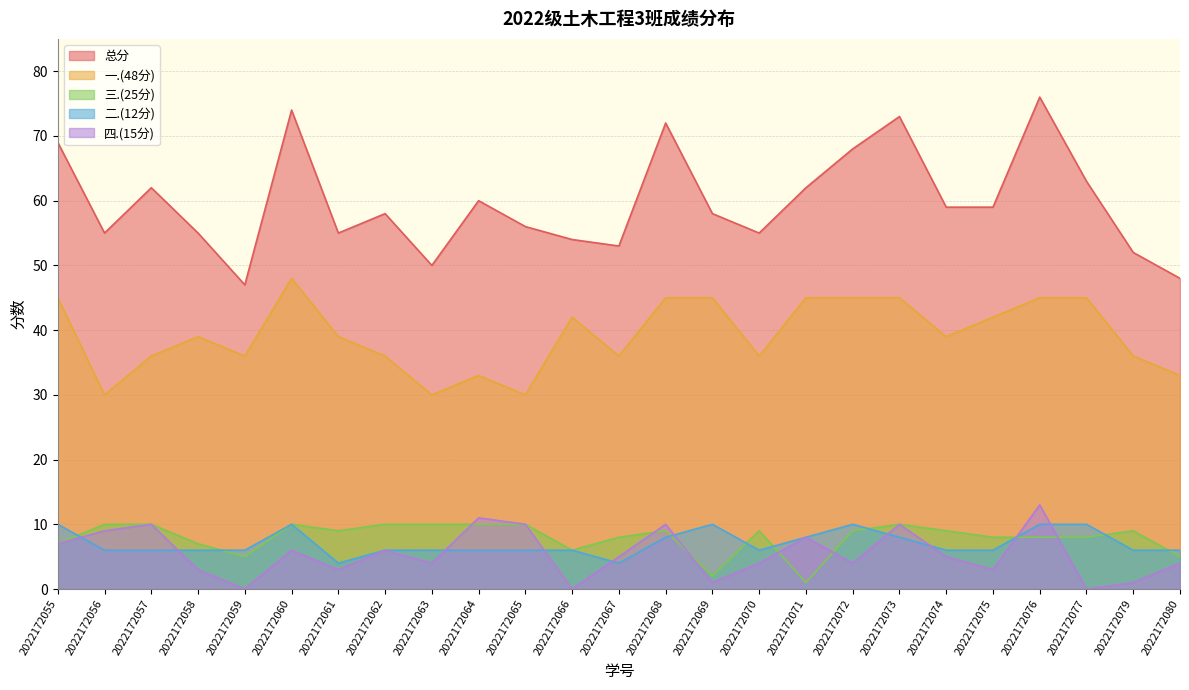

How many lines are shown in the chart?

5